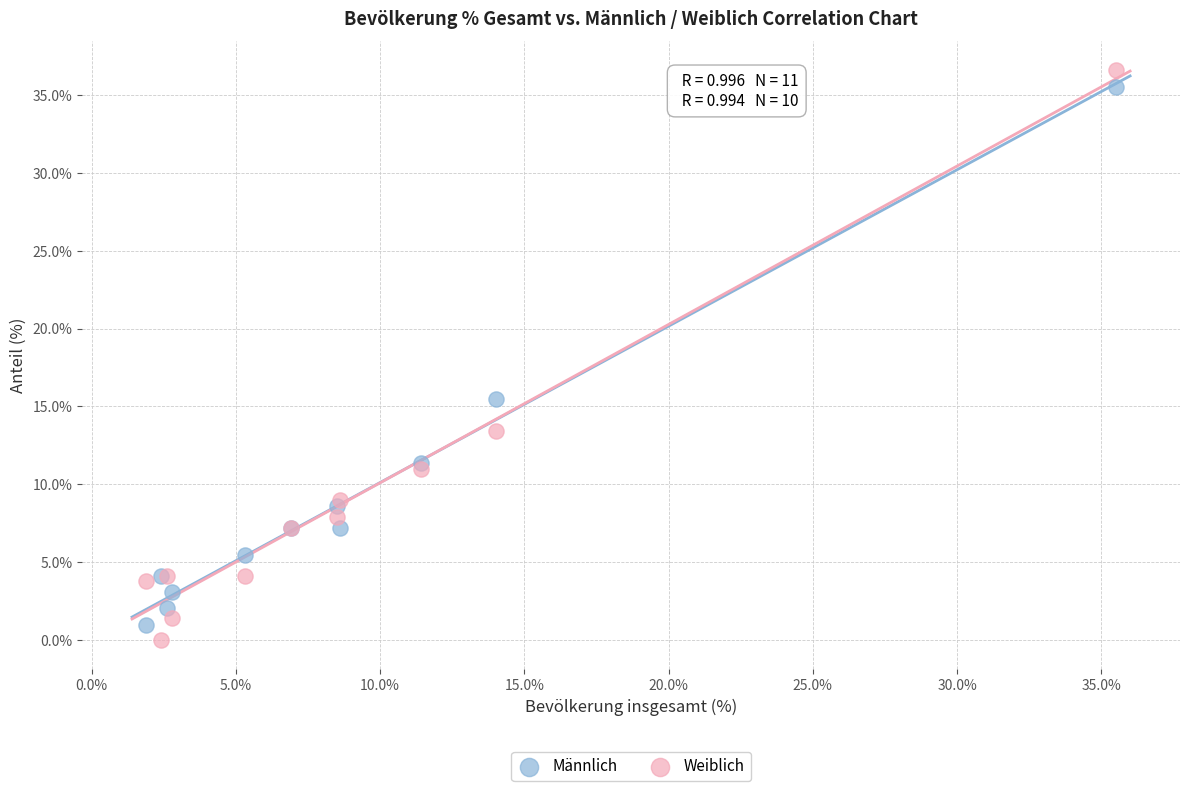

In the Männlich series, what Y value is closest to 18?

15.5